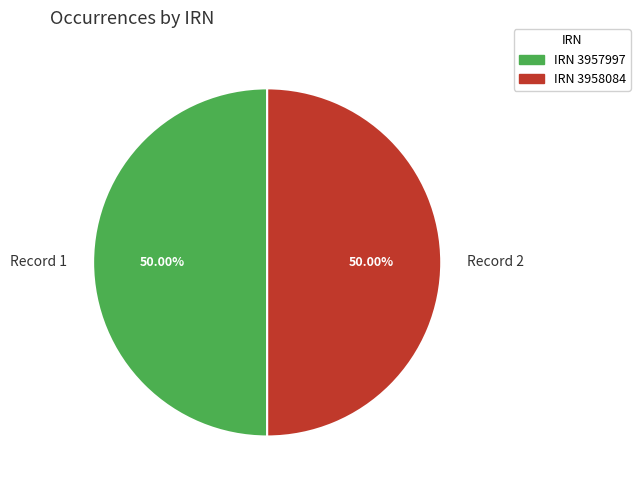

Do Record 2 and Record 1 together represent more than half of the pie?

Yes